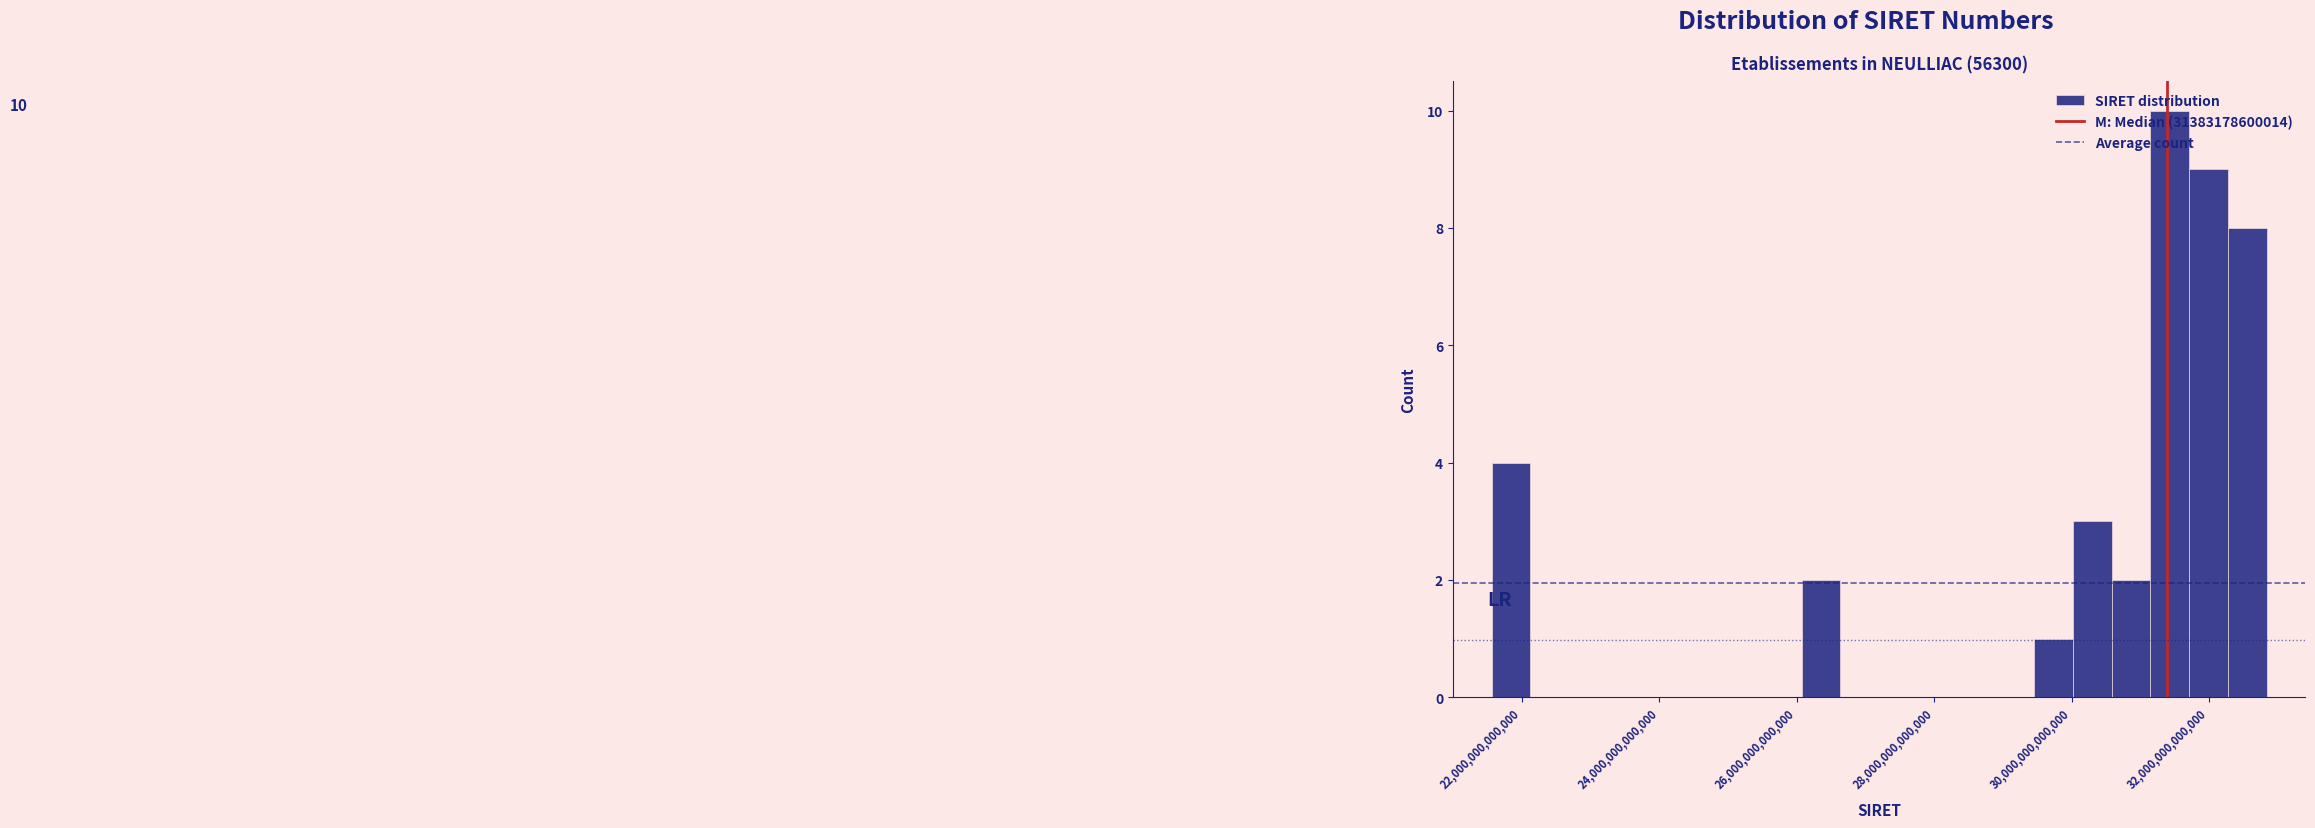

Around what value on the x-axis is the tallest bar? Give the approximate position of its centre, as read against the axis.

31400000000000